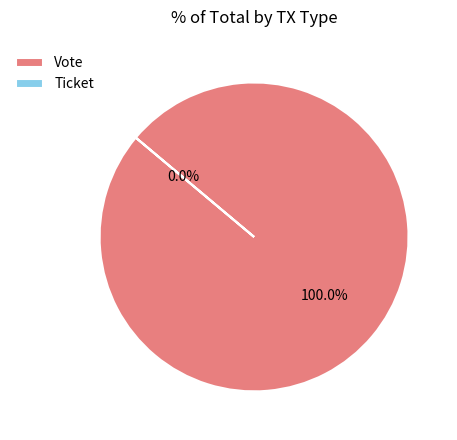

The Vote slice represents 86% of the pie. True or false?

False